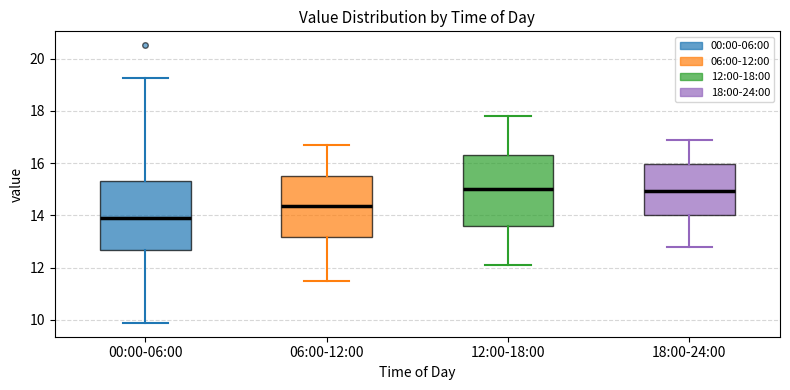

Where is the upper edge of the box for 18:00-24:00 on the y-axis? The values are not printed on the chart, so give them approximately, as read against the axis.

16.0